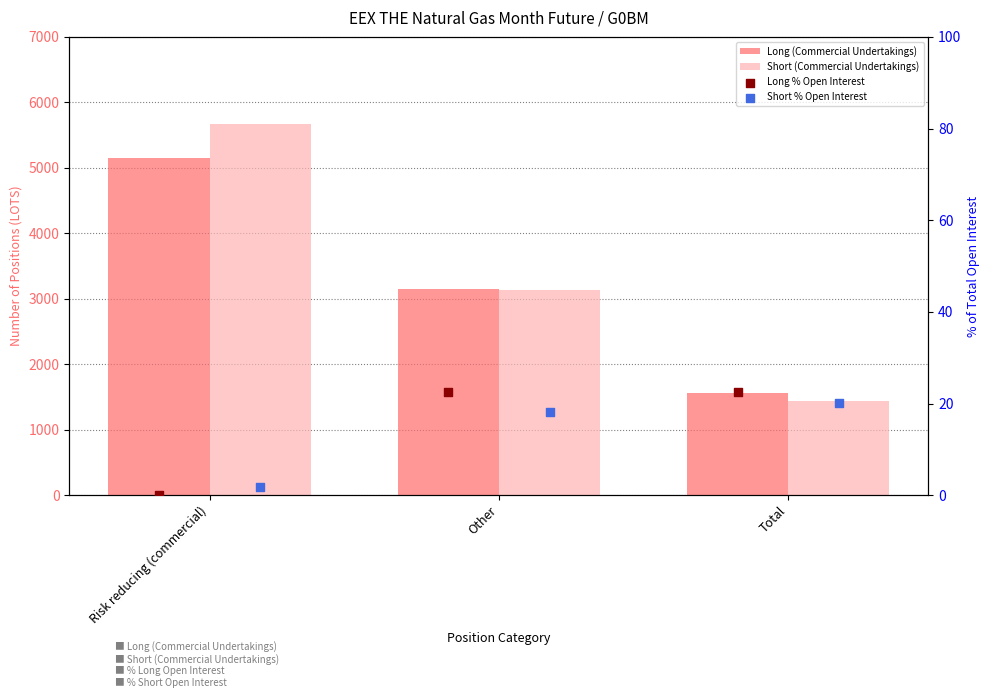

Which series has the largest total across all categories?

Short (Commercial Undertakings)